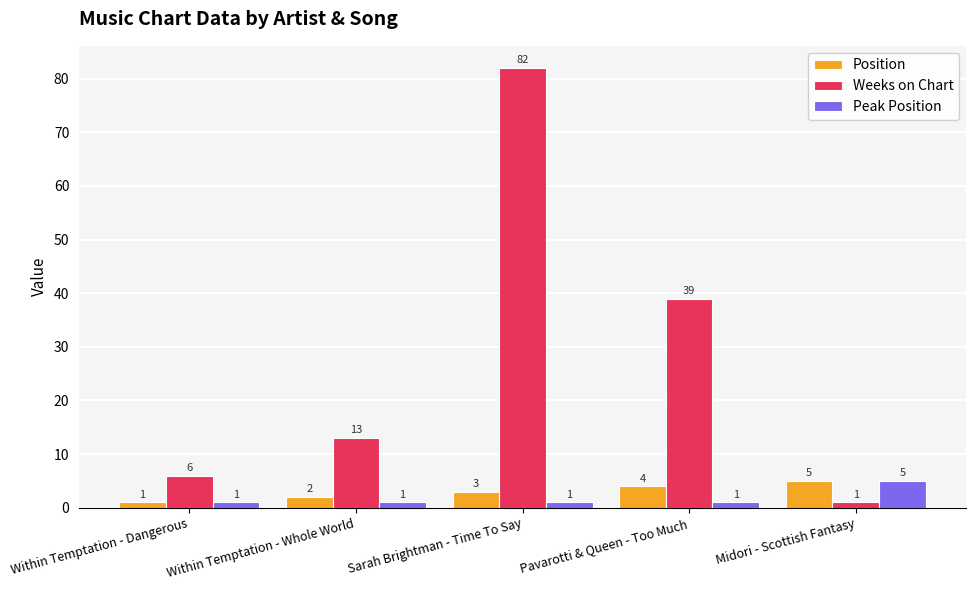

What is the total value across all series at Within Temptation - Dangerous?

8